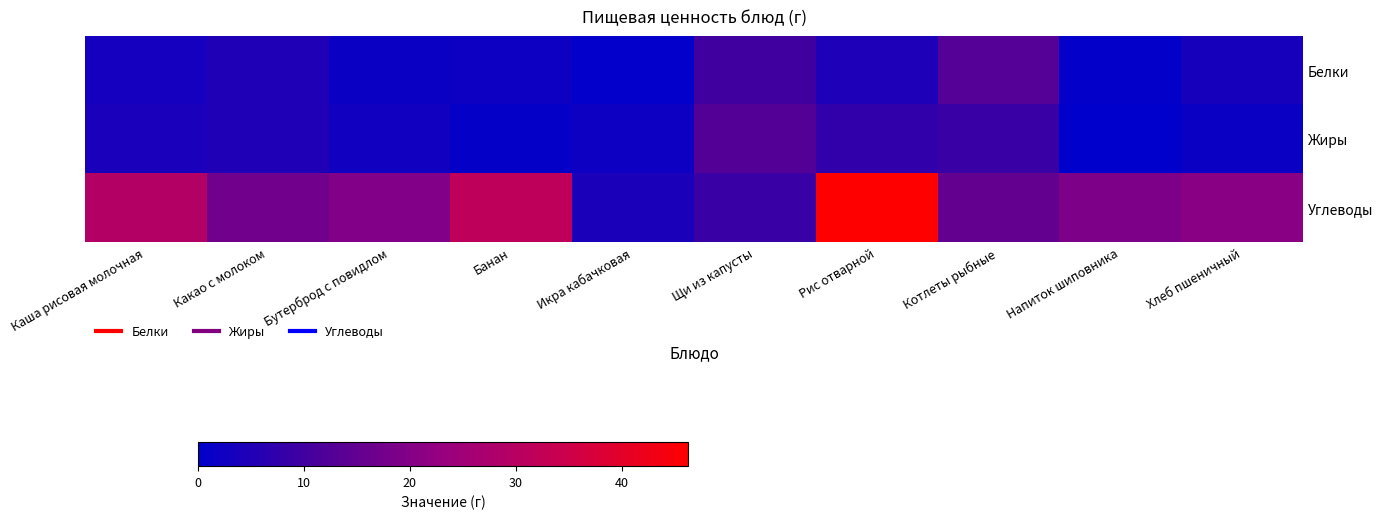

What is the difference between the highest and lowest values at Какао с молоком?

12.4